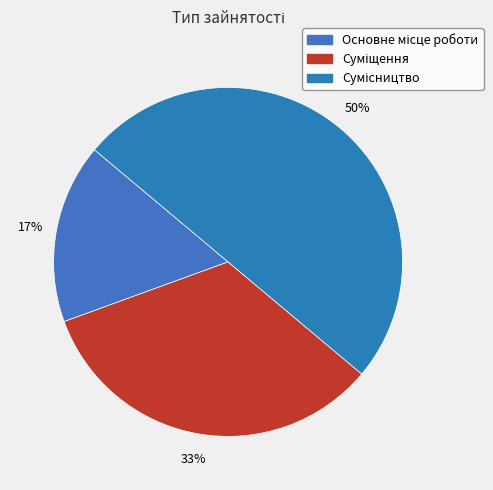

How many segments does this pie chart have?

3